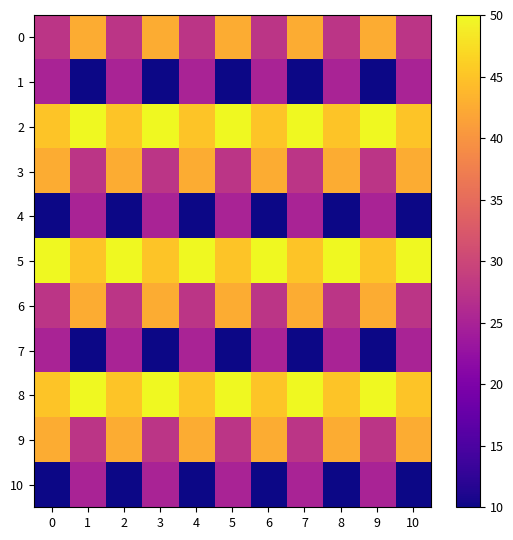

Reading right to left, what are all the values shown in this chart?

0: 10=27.5	9=42.5	8=27.5	7=42.5	6=27.5	5=42.5	4=27.5	3=42.5	2=27.5	1=42.5	0=27.5
1: 10=25.0	9=10.0	8=25.0	7=10.0	6=25.0	5=10.0	4=25.0	3=10.0	2=25.0	1=10.0	0=25.0
2: 10=45.0	9=50.0	8=45.0	7=50.0	6=45.0	5=50.0	4=45.0	3=50.0	2=45.0	1=50.0	0=45.0
3: 10=42.5	9=27.5	8=42.5	7=27.5	6=42.5	5=27.5	4=42.5	3=27.5	2=42.5	1=27.5	0=42.5
4: 10=10.0	9=25.0	8=10.0	7=25.0	6=10.0	5=25.0	4=10.0	3=25.0	2=10.0	1=25.0	0=10.0
5: 10=50.0	9=45.0	8=50.0	7=45.0	6=50.0	5=45.0	4=50.0	3=45.0	2=50.0	1=45.0	0=50.0
6: 10=27.5	9=42.5	8=27.5	7=42.5	6=27.5	5=42.5	4=27.5	3=42.5	2=27.5	1=42.5	0=27.5
7: 10=25.0	9=10.0	8=25.0	7=10.0	6=25.0	5=10.0	4=25.0	3=10.0	2=25.0	1=10.0	0=25.0
8: 10=45.0	9=50.0	8=45.0	7=50.0	6=45.0	5=50.0	4=45.0	3=50.0	2=45.0	1=50.0	0=45.0
9: 10=42.5	9=27.5	8=42.5	7=27.5	6=42.5	5=27.5	4=42.5	3=27.5	2=42.5	1=27.5	0=42.5
10: 10=10.0	9=25.0	8=10.0	7=25.0	6=10.0	5=25.0	4=10.0	3=25.0	2=10.0	1=25.0	0=10.0